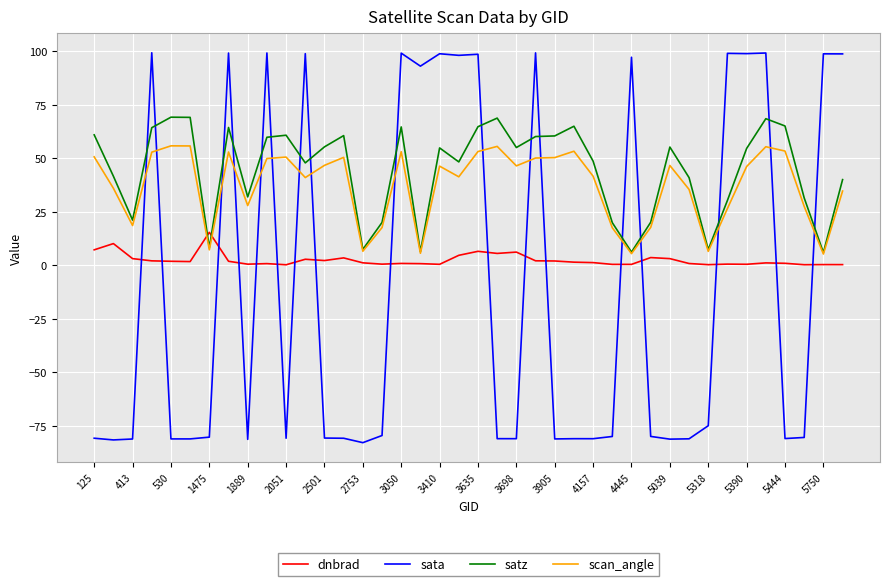

Which series has the widest spread of values?

sata